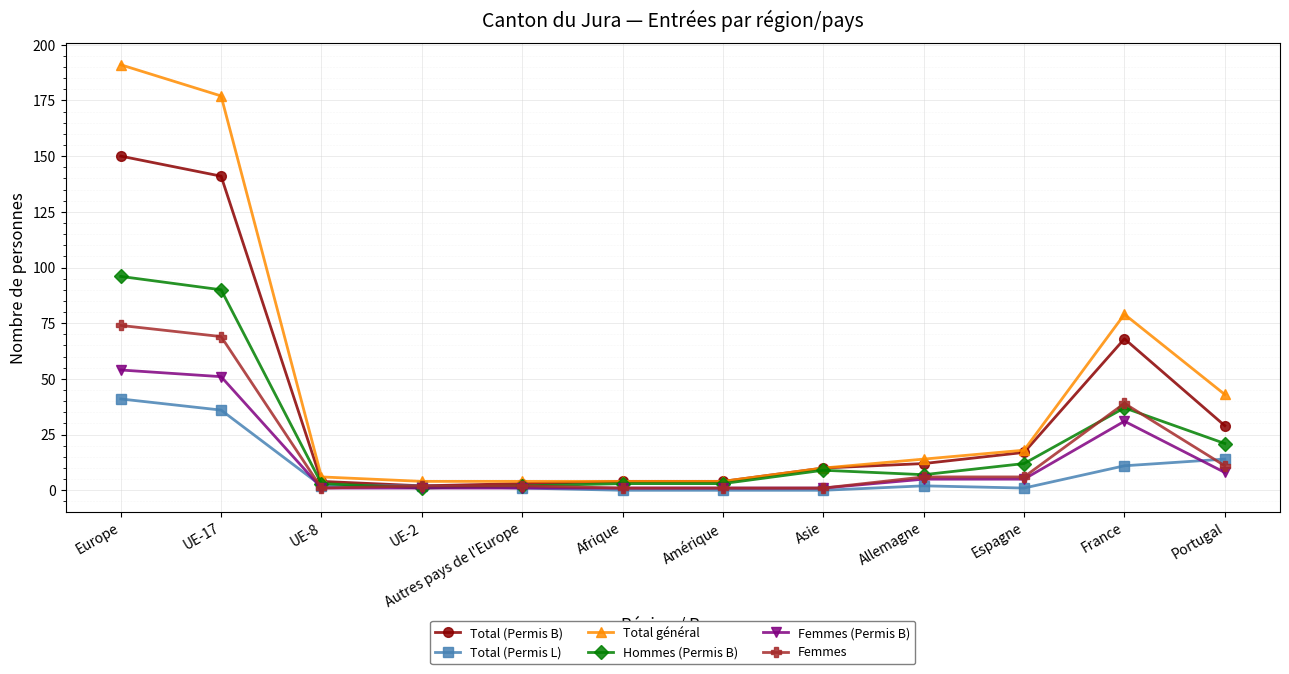

List the series in order of their peak value, lowest first.

Total (Permis L), Femmes (Permis B), Femmes, Hommes (Permis B), Total (Permis B), Total général